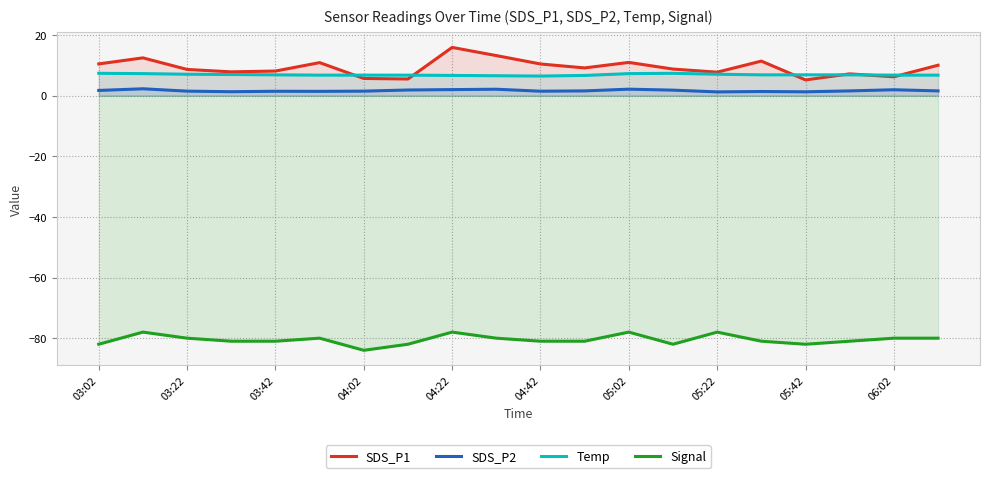

In Temp, how many points are lower than both neighbors (excluding endpoints)?

1